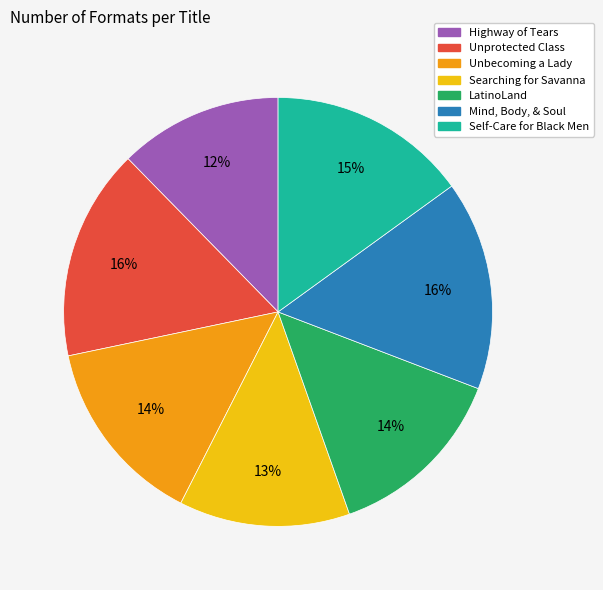

Approximately how many times larger is the value at Searching for Savanna compared to Mind, Body, & Soul?

0.8